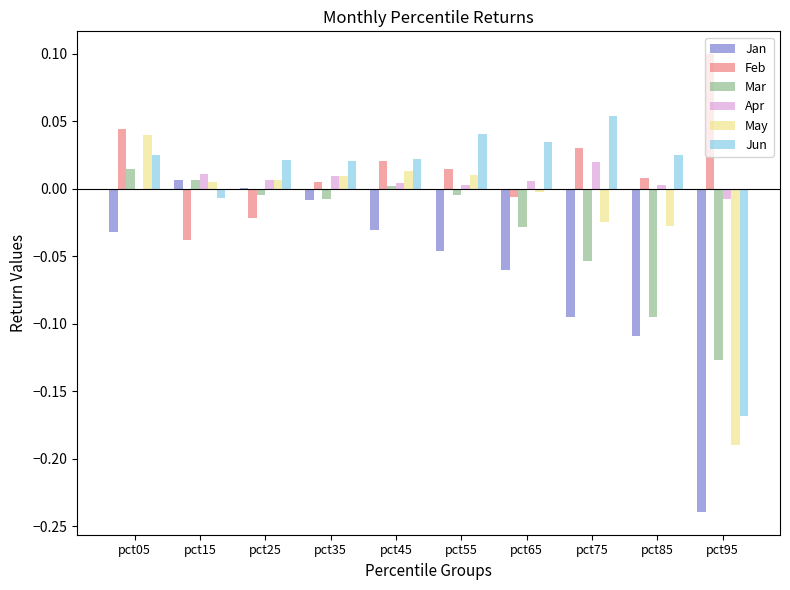

True or false: Jan has a value of -0.0 at pct45.

True